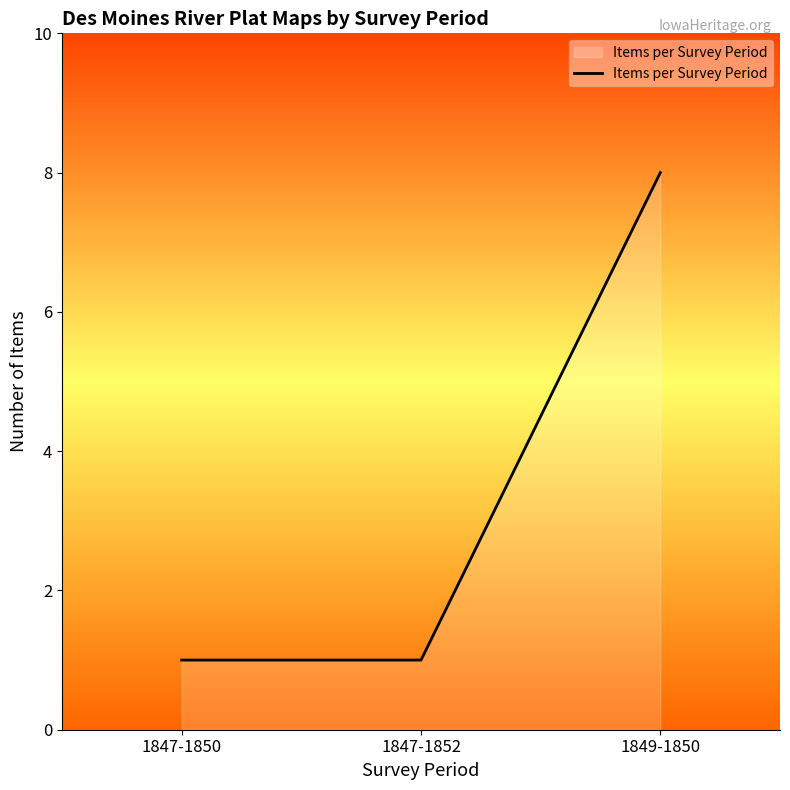

How many lines are shown in the chart?

1